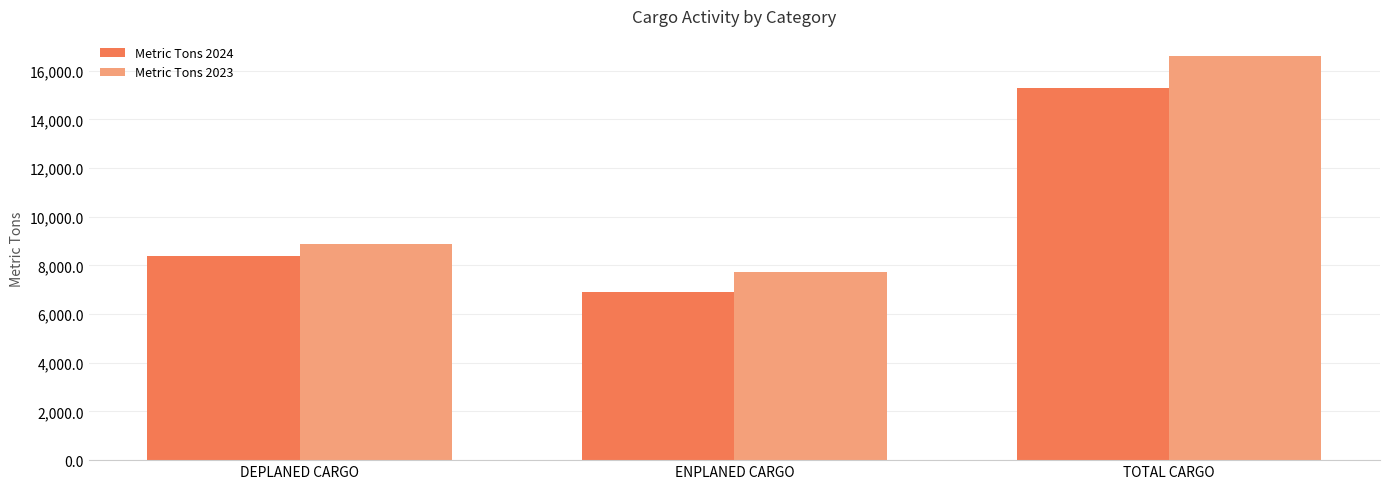

At which category is the sum across all series the highest?

TOTAL CARGO